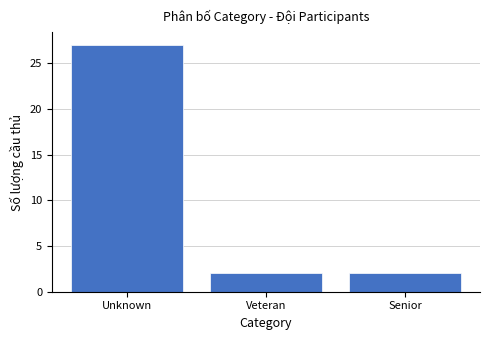

Reading left to right, extract all data points from this chart.

27	2	2